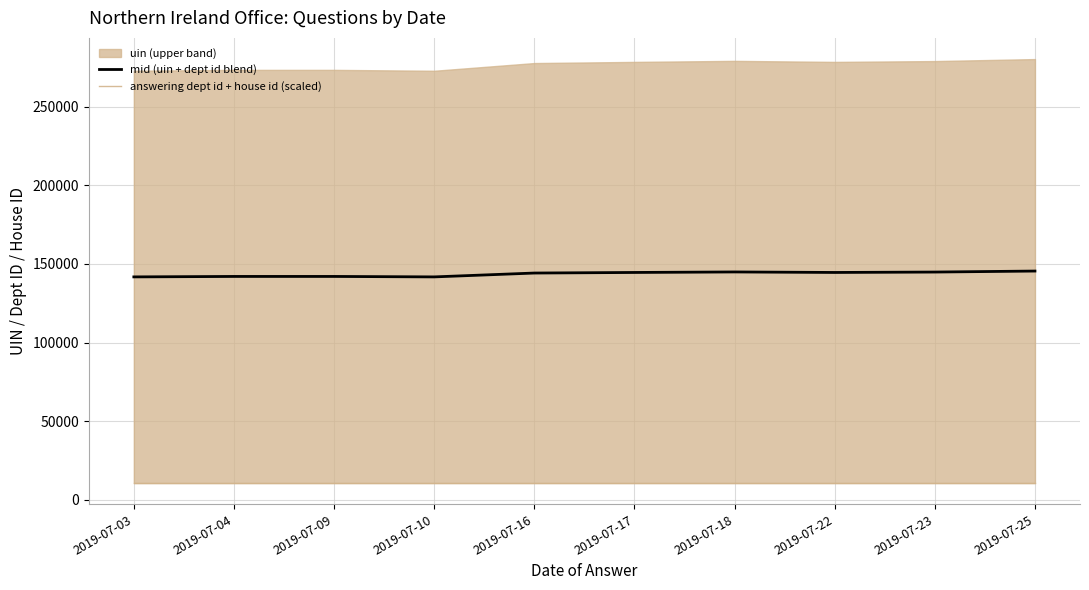

Which category has the lowest value across all series?

2019-07-03